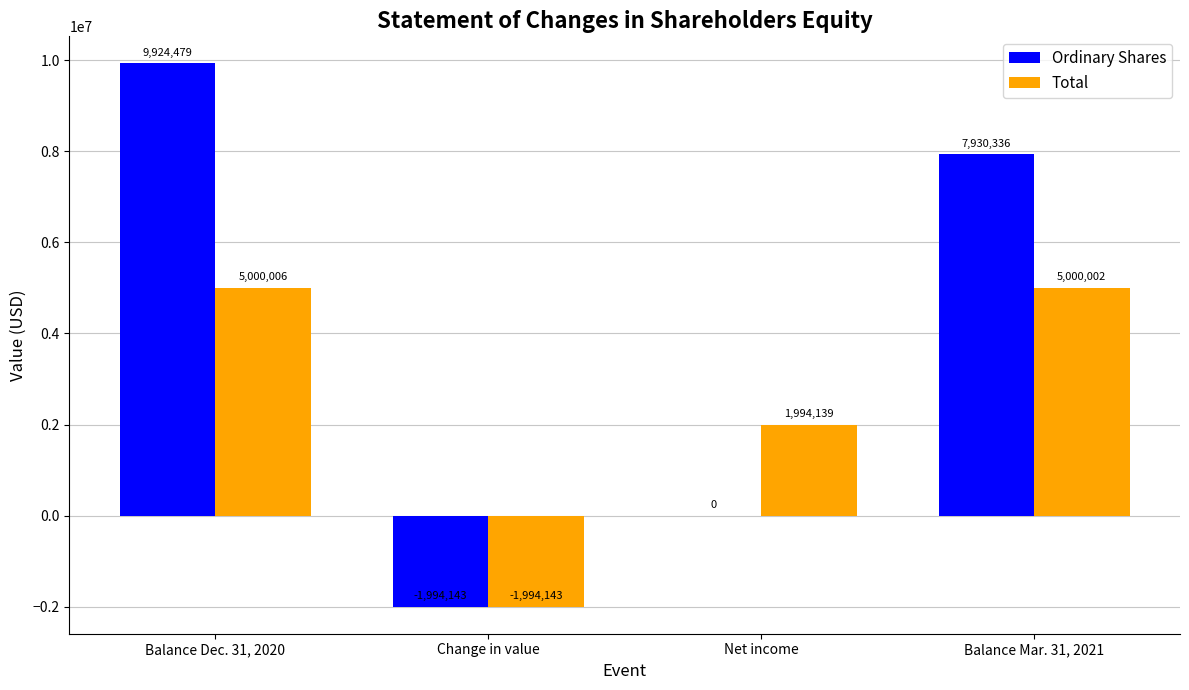

How many groups of bars are there?

4